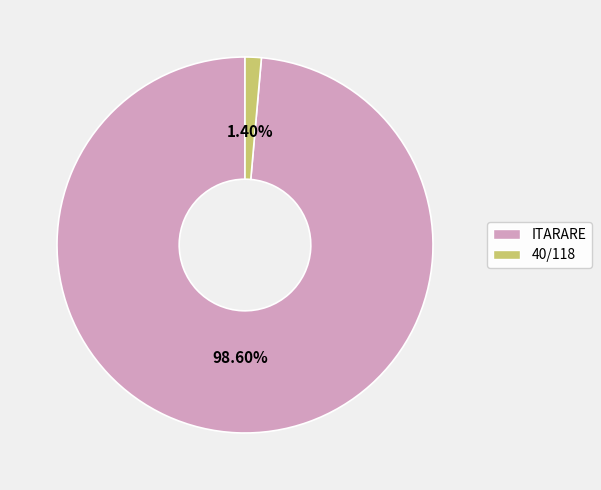

Which slice is the largest?

ITARARE